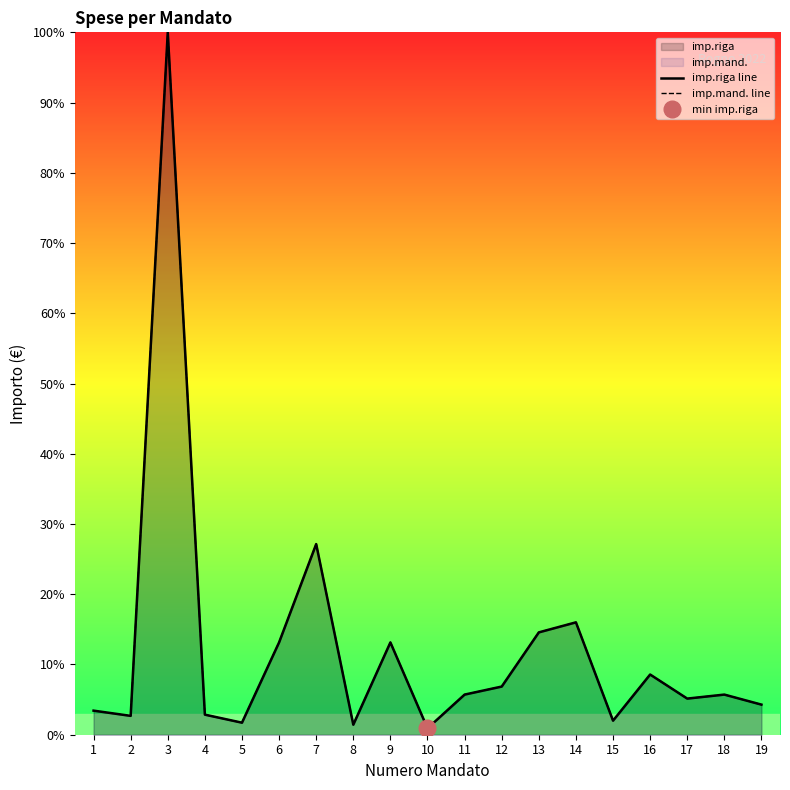

What is the sum of all imp.riga line values?

235.3